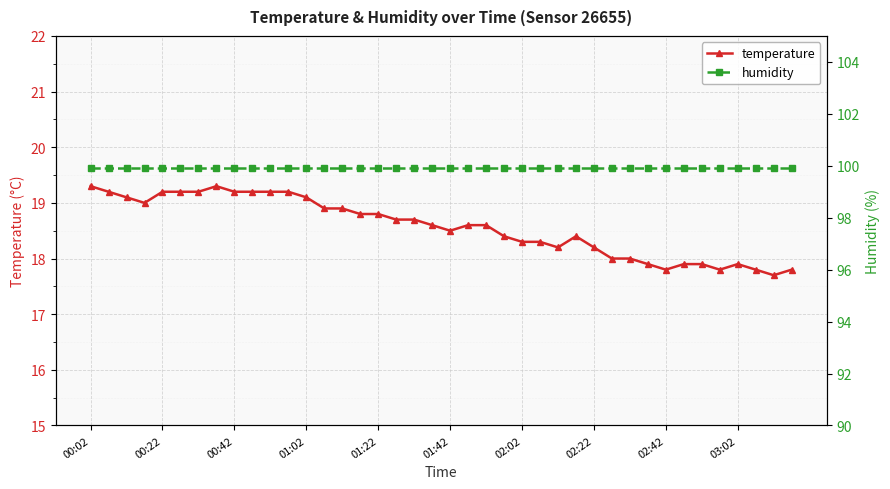

True or false: humidity has more than 2 interior local peaks.

False